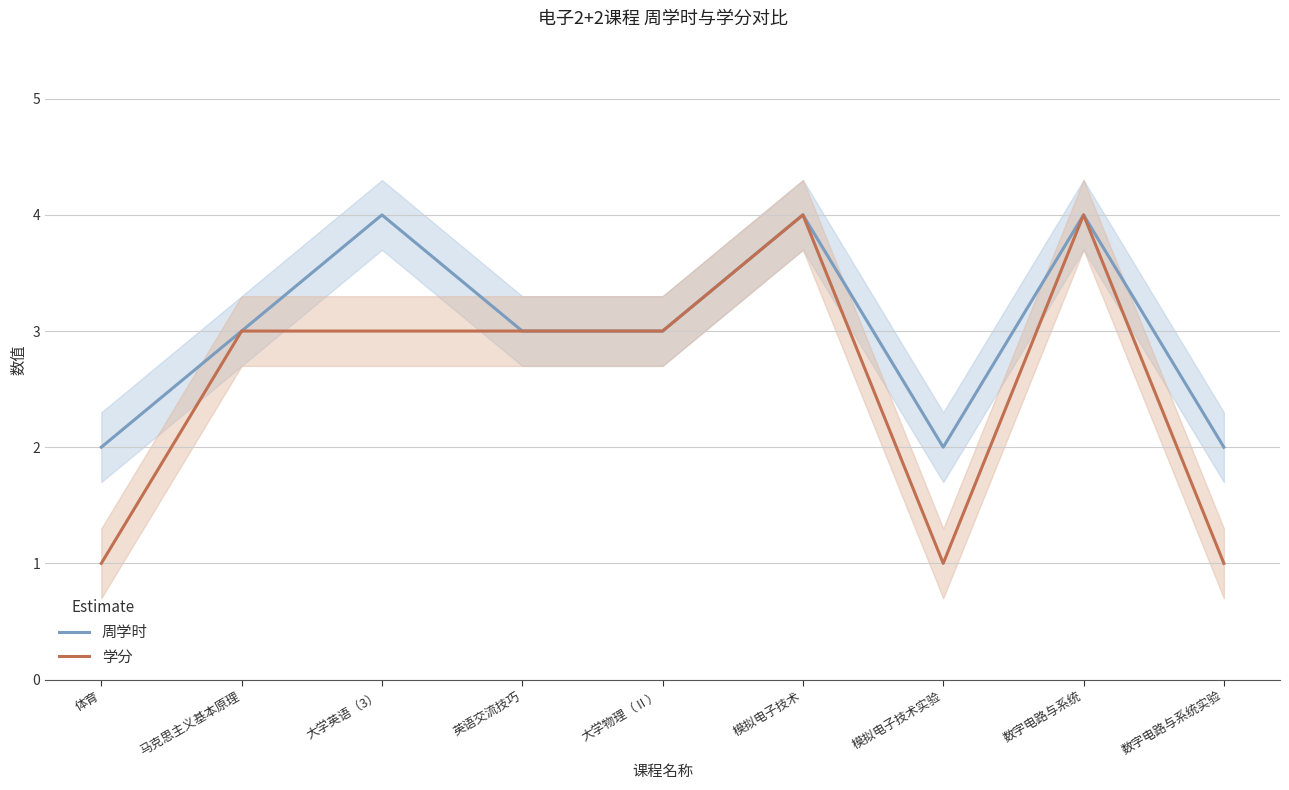

At which category is the sum across all series the highest?

模拟电子技术